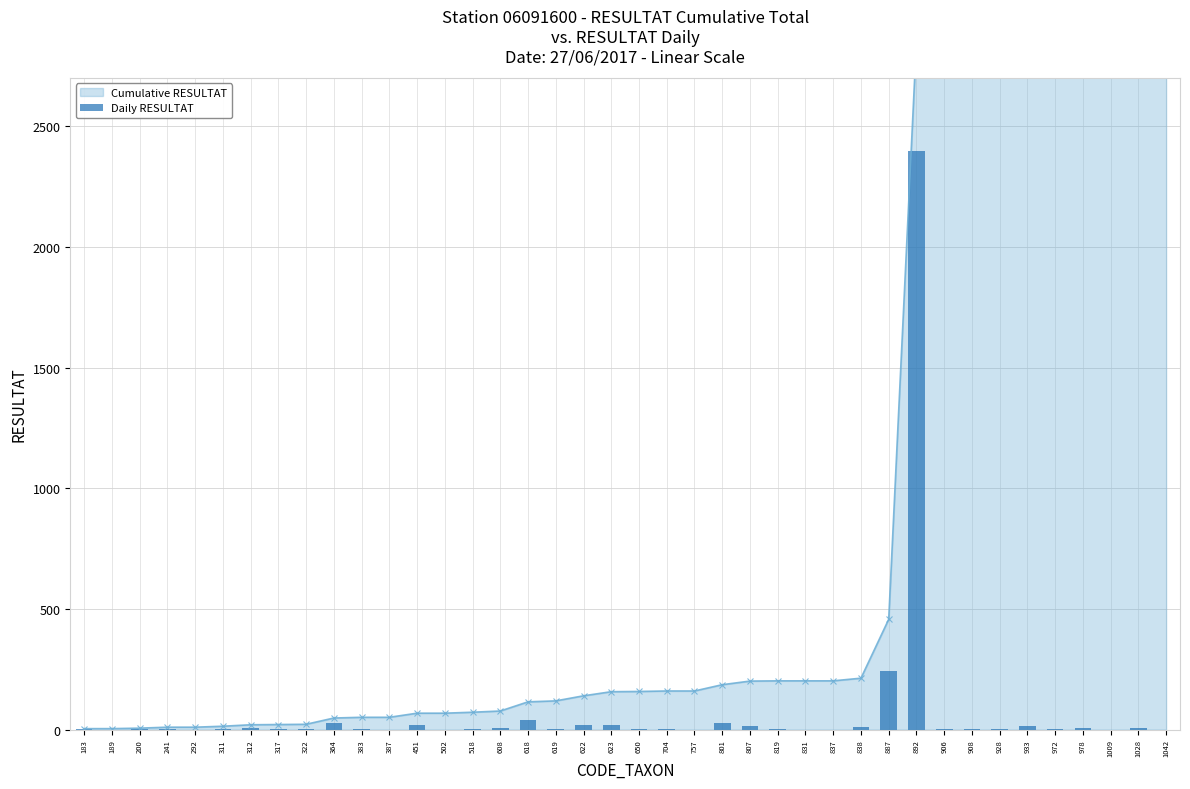

True or false: the data shows 734 at 1009.

False